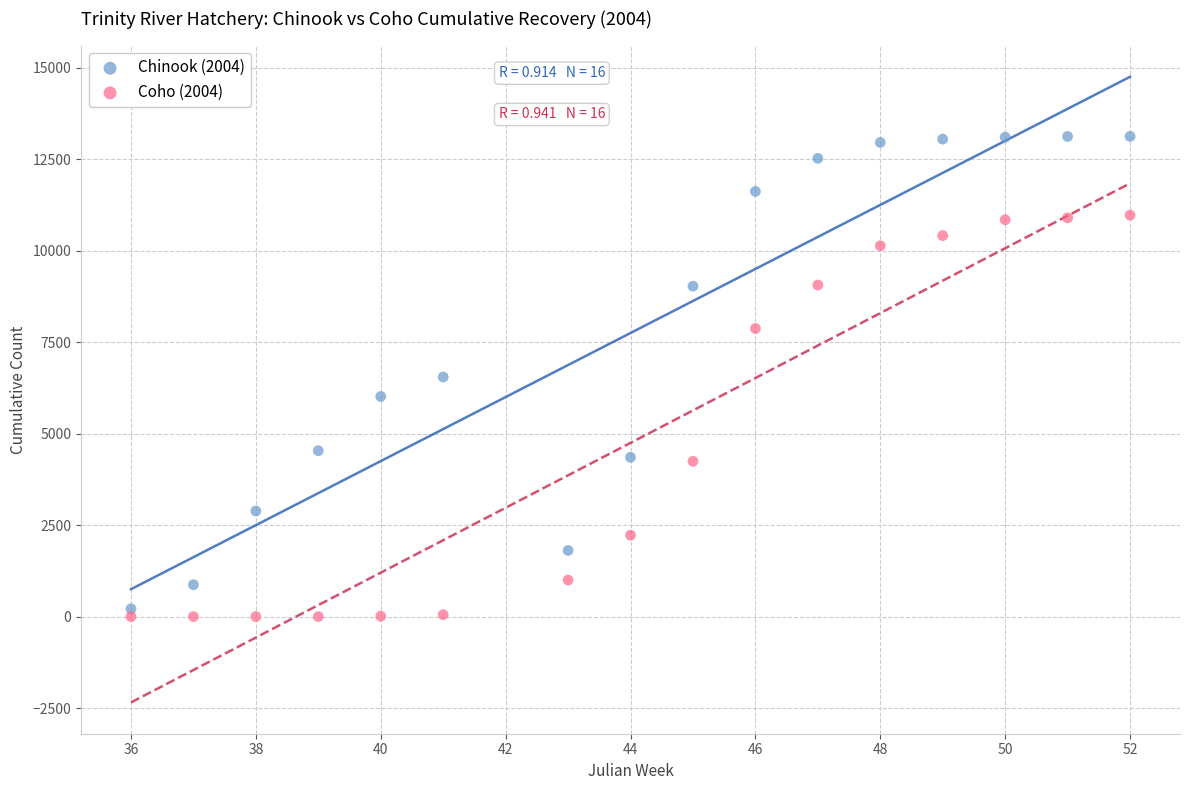

Which series contains the highest Y value?

Chinook (2004)